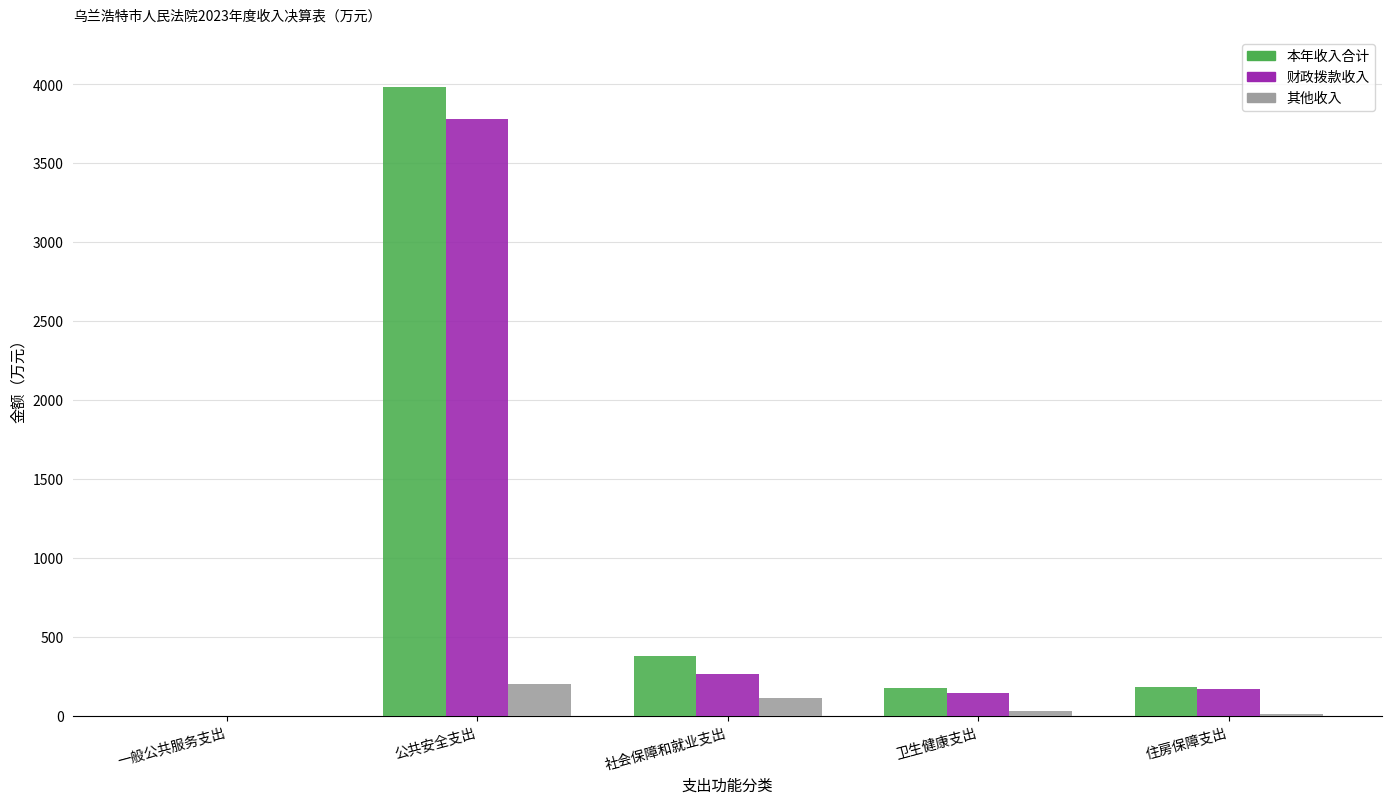

What is the total value across all series at 公共安全支出?

7967.4